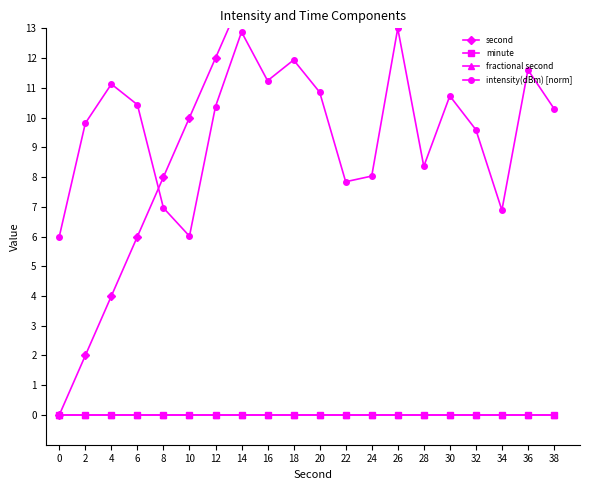

How many data points in intensity(dBm) [norm] are above 10?

11